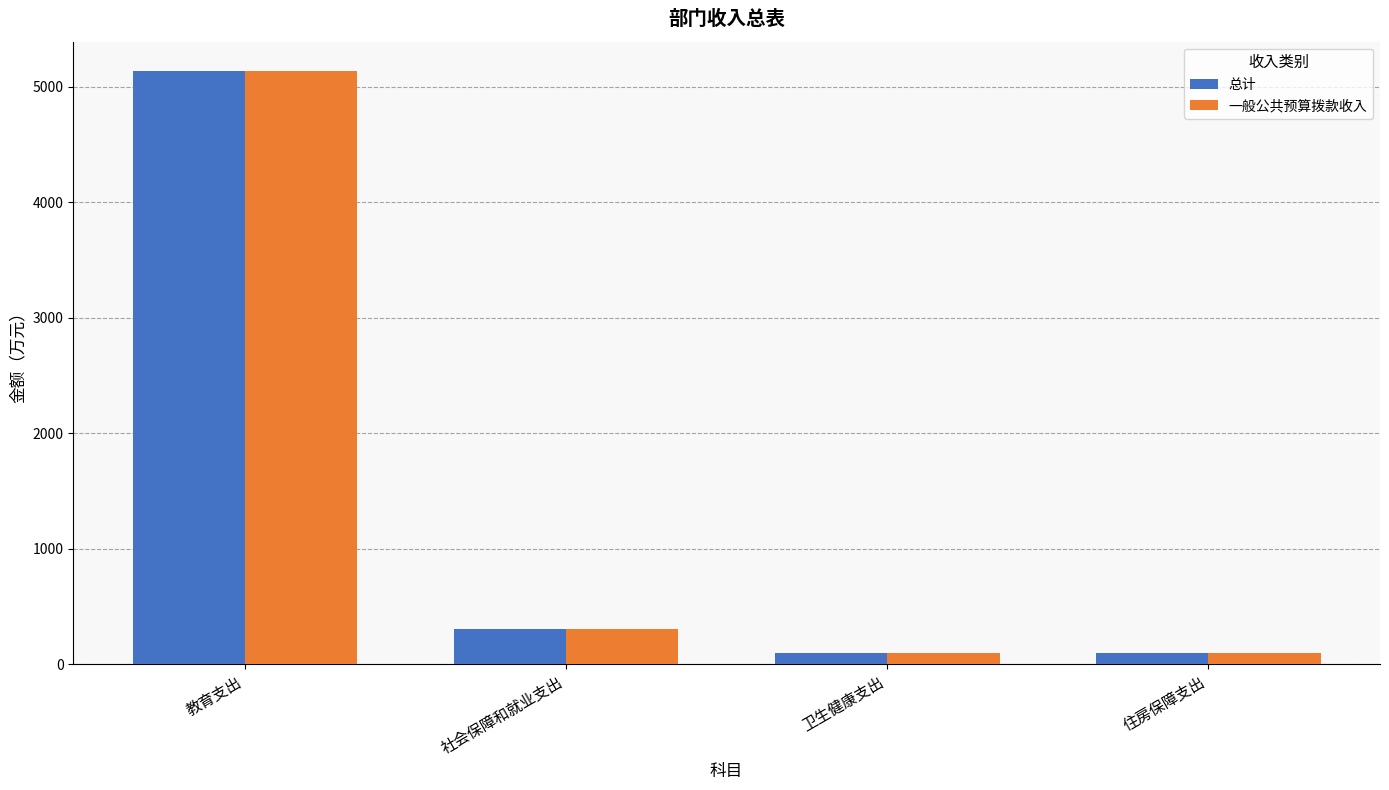

How many bars are there in each group?

2